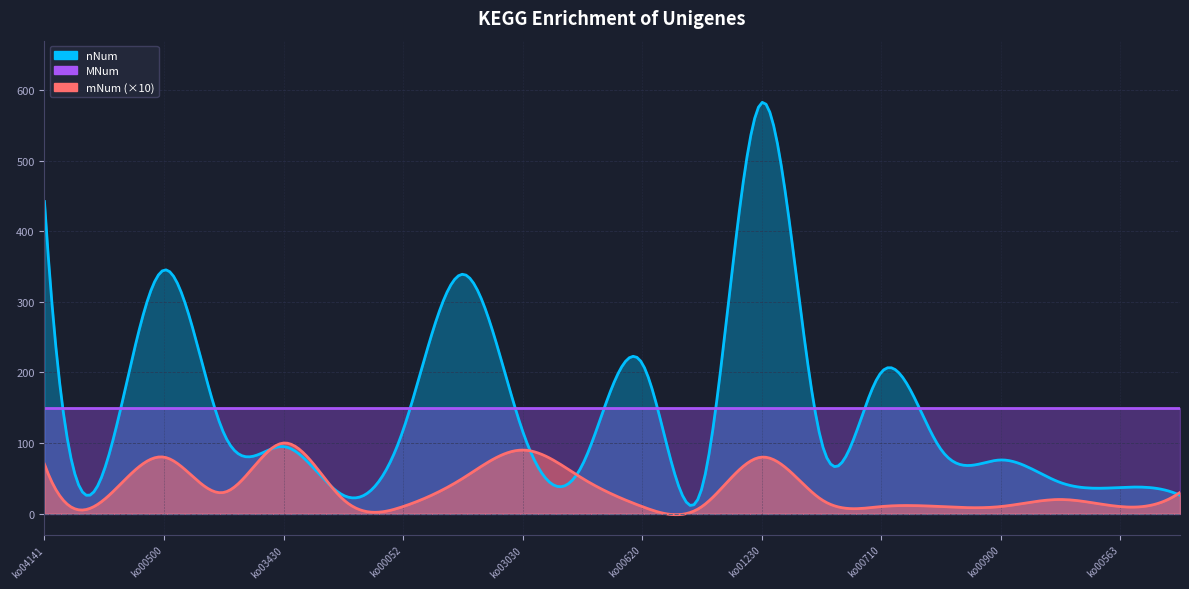

What is the difference between the maximum and minimum values in the nNum series?

556